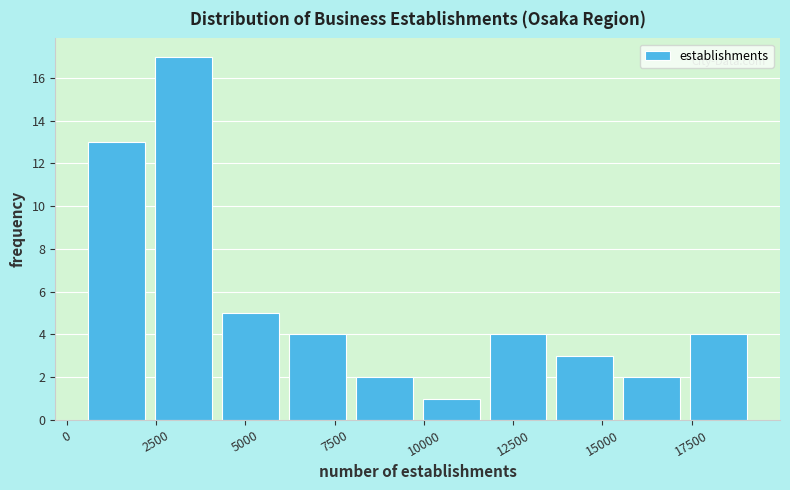

Read against the x-axis, roughly where is the centre of the tallest bar?

3500